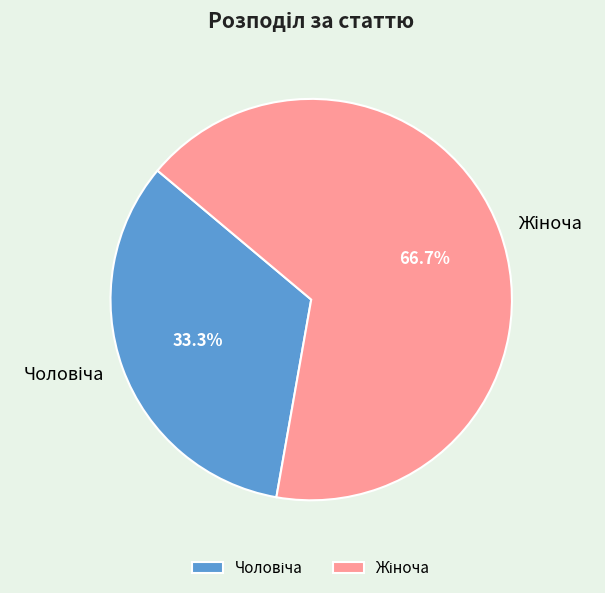

Is there a majority slice in this chart?

Yes